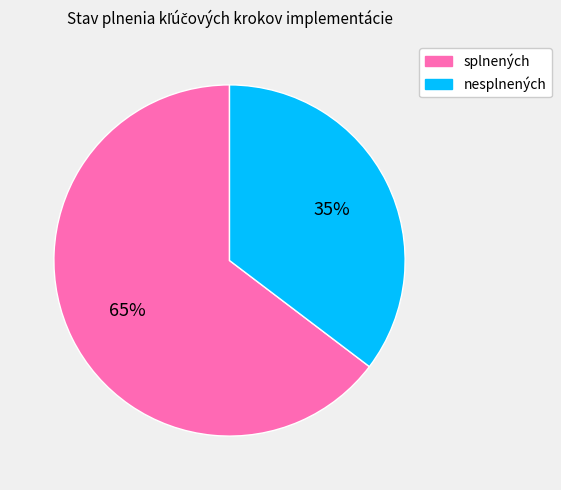

Approximately how many times larger is the value at nesplnených compared to splnených?

0.5